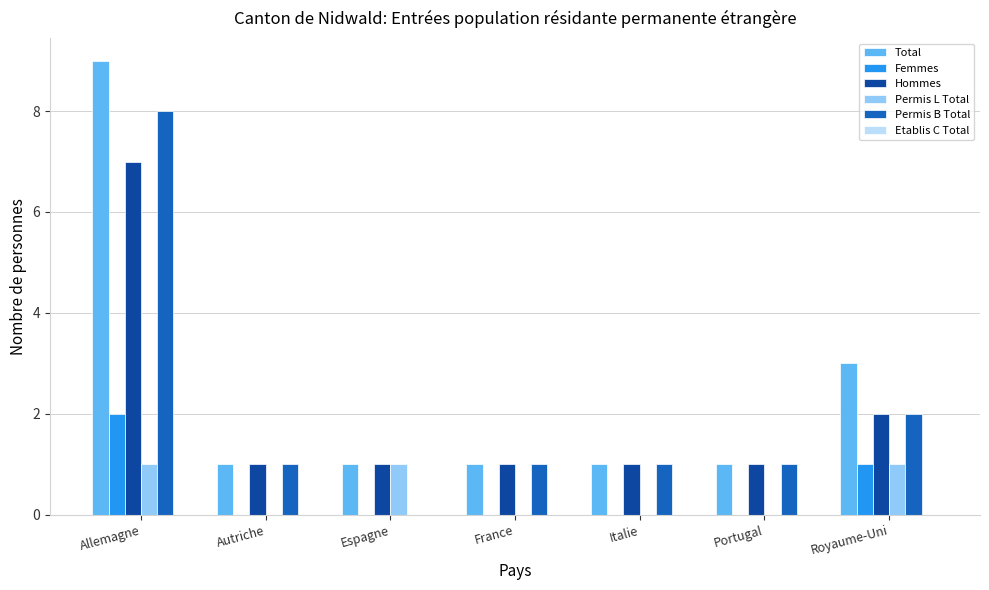

Between Italie and Royaume-Uni, which series saw the biggest shift?

Total